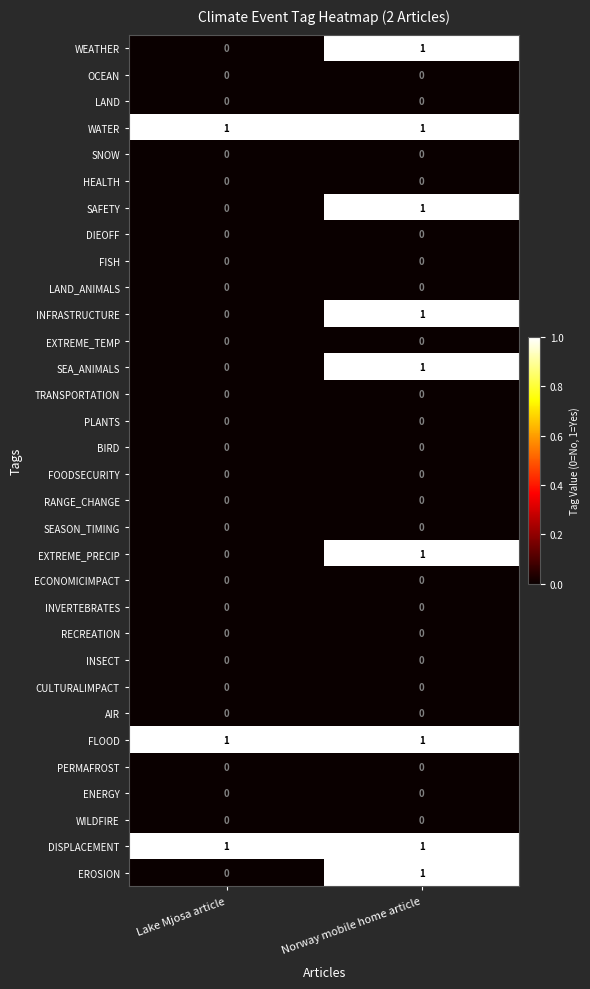

What is the difference between the highest and lowest values at Norway mobile home article?

1